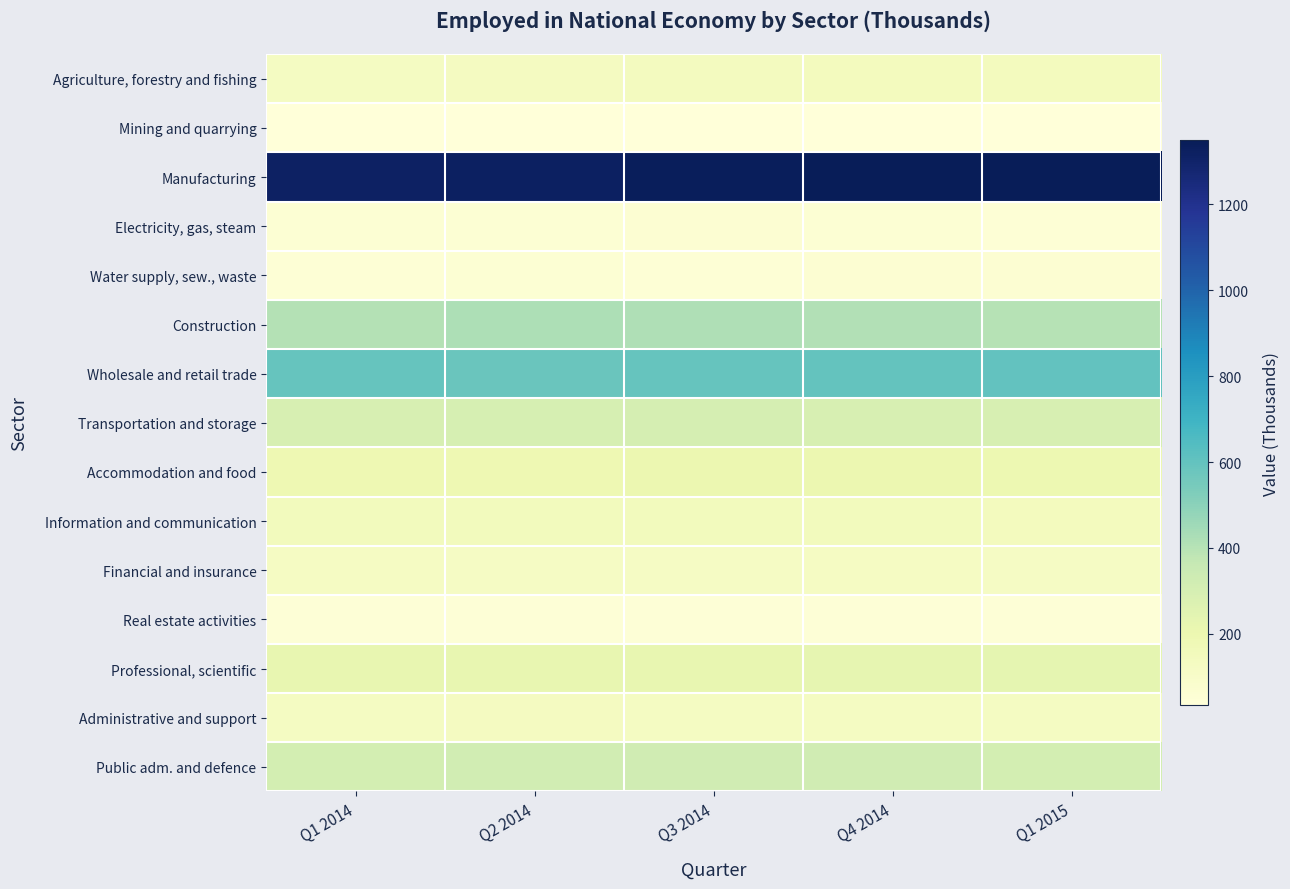

Reading left to right, transcribe all the data shown in this chart.

Agriculture, forestry and fishing: Q1 2014=130.3	Q2 2014=133.4	Q3 2014=139.0	Q4 2014=144.1	Q1 2015=141.5
Mining and quarrying: Q1 2014=38.0	Q2 2014=36.3	Q3 2014=35.4	Q4 2014=33.2	Q1 2015=35.4
Manufacturing: Q1 2014=1314.6	Q2 2014=1322.6	Q3 2014=1335.7	Q4 2014=1346.5	Q1 2015=1349.6
Electricity, gas, steam: Q1 2014=57.8	Q2 2014=56.2	Q3 2014=59.5	Q4 2014=55.3	Q1 2015=52.7
Water supply, sew., waste: Q1 2014=52.9	Q2 2014=54.4	Q3 2014=53.0	Q4 2014=61.5	Q1 2015=60.4
Construction: Q1 2014=404.3	Q2 2014=421.3	Q3 2014=418.3	Q4 2014=411.9	Q1 2015=400.9
Wholesale and retail trade: Q1 2014=589.4	Q2 2014=582.5	Q3 2014=590.5	Q4 2014=598.3	Q1 2015=600.4
Transportation and storage: Q1 2014=292.9	Q2 2014=297.0	Q3 2014=301.0	Q4 2014=292.9	Q1 2015=293.8
Accommodation and food: Q1 2014=188.2	Q2 2014=191.5	Q3 2014=200.6	Q4 2014=200.5	Q1 2015=196.6
Information and communication: Q1 2014=149.7	Q2 2014=150.9	Q3 2014=146.9	Q4 2014=147.4	Q1 2015=144.8
Financial and insurance: Q1 2014=122.5	Q2 2014=119.8	Q3 2014=120.0	Q4 2014=123.7	Q1 2015=118.2
Real estate activities: Q1 2014=46.8	Q2 2014=45.0	Q3 2014=46.5	Q4 2014=46.4	Q1 2015=45.4
Professional, scientific: Q1 2014=223.3	Q2 2014=220.6	Q3 2014=218.8	Q4 2014=226.9	Q1 2015=231.6
Administrative and support: Q1 2014=130.4	Q2 2014=131.0	Q3 2014=129.8	Q4 2014=128.1	Q1 2015=129.2
Public adm. and defence: Q1 2014=306.4	Q2 2014=320.0	Q3 2014=324.9	Q4 2014=325.2	Q1 2015=308.1